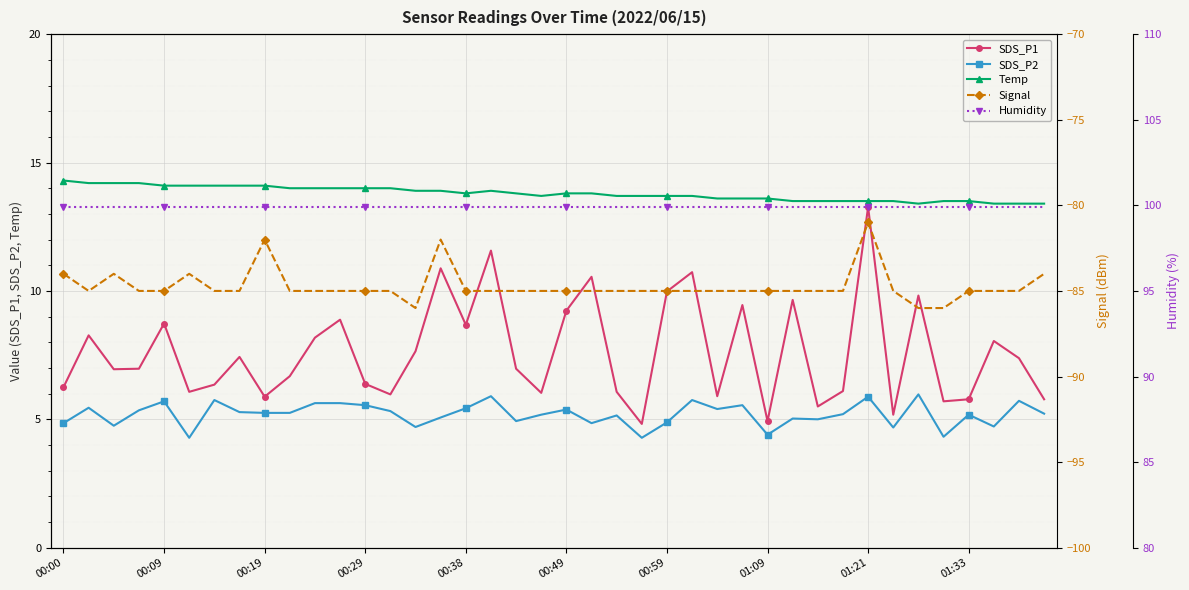

True or false: SDS_P2 and Humidity intersect in this chart.

False